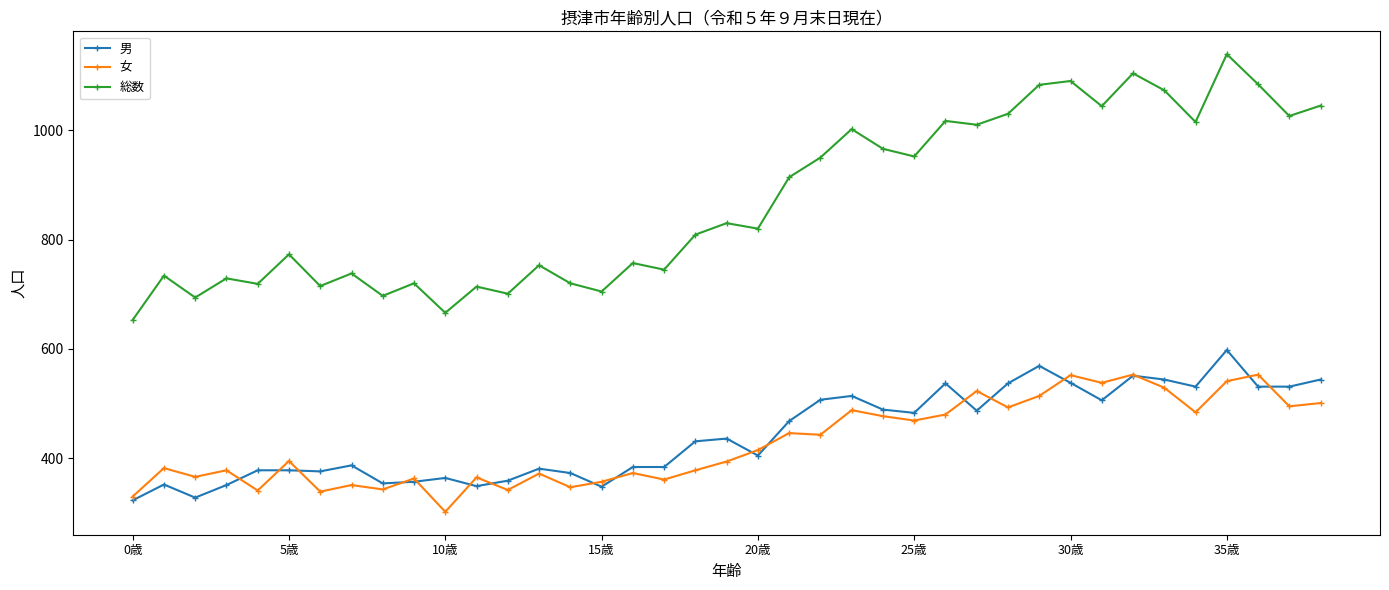

Rank the series by their maximum value, from lowest to highest.

女, 男, 総数